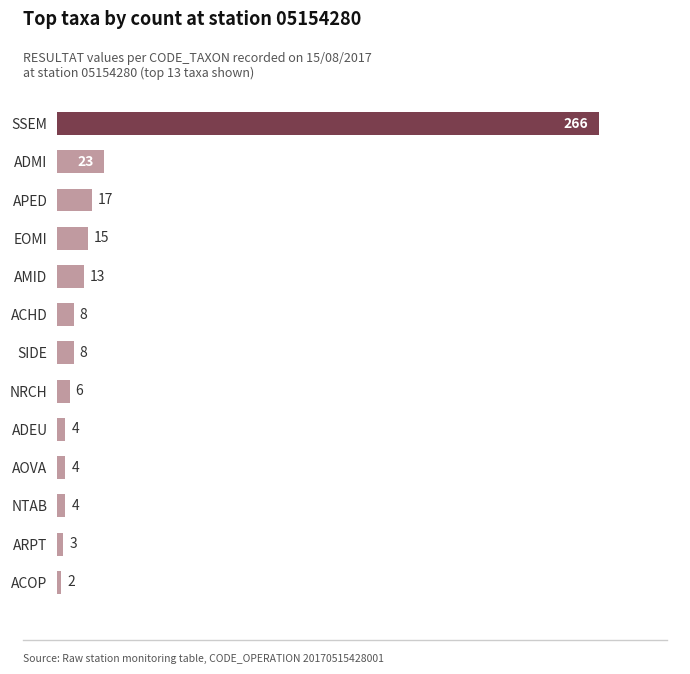

What is the sum of all values?

373